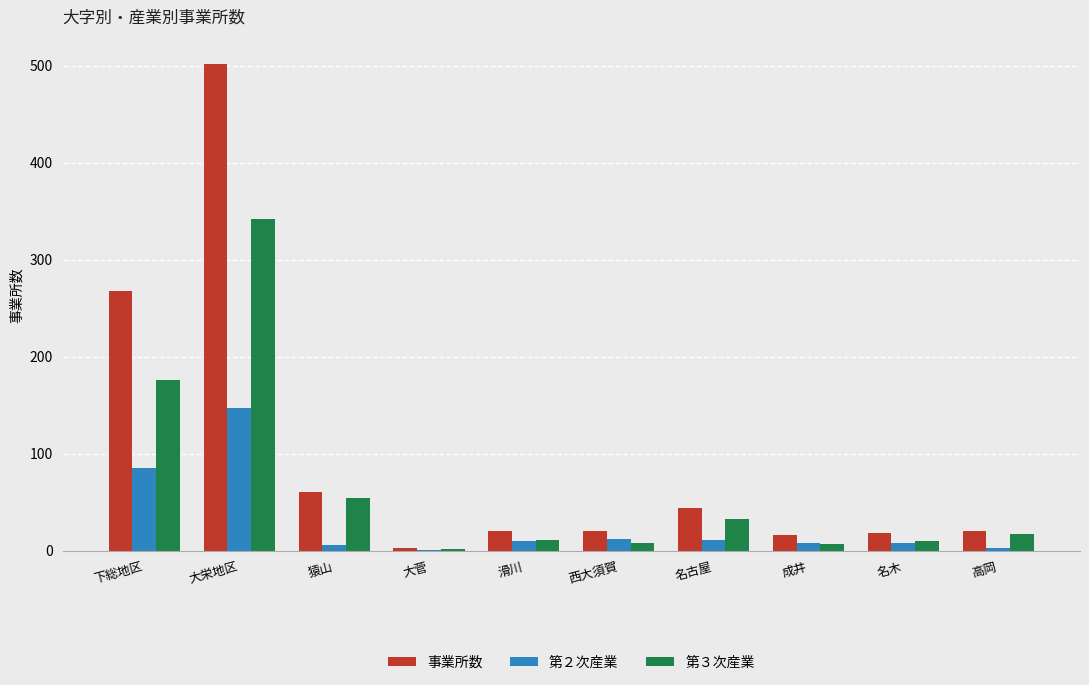

Does the chart contain stacked bars?

No